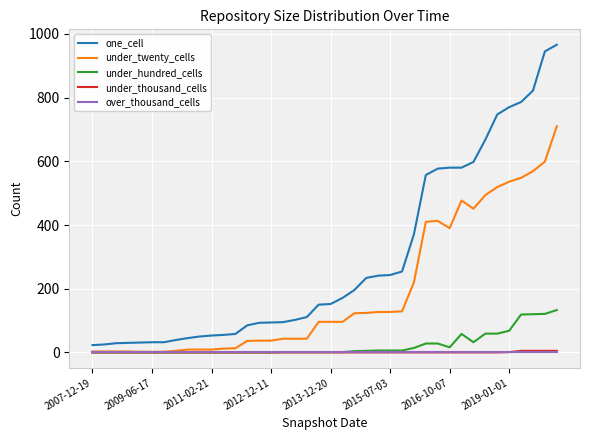

What is the highest value of the under_hundred_cells series?

133